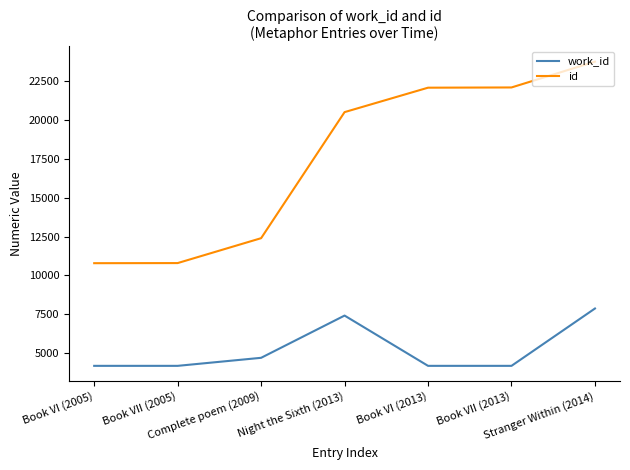

What is the smallest value displayed?

4167